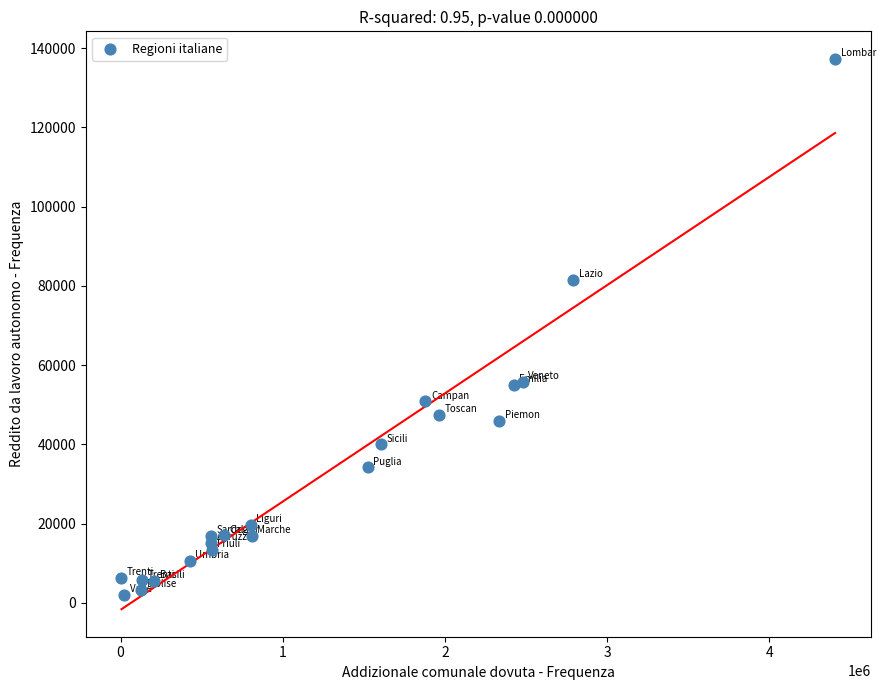

What is the range of X values (max minus min)?

4399165